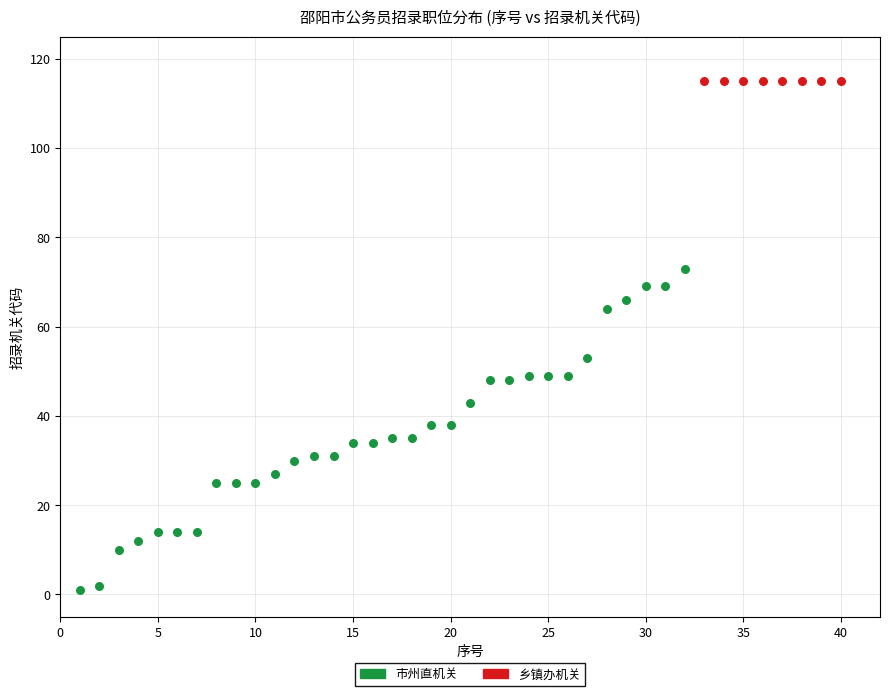

Which series reaches the minimum Y coordinate?

市州直机关